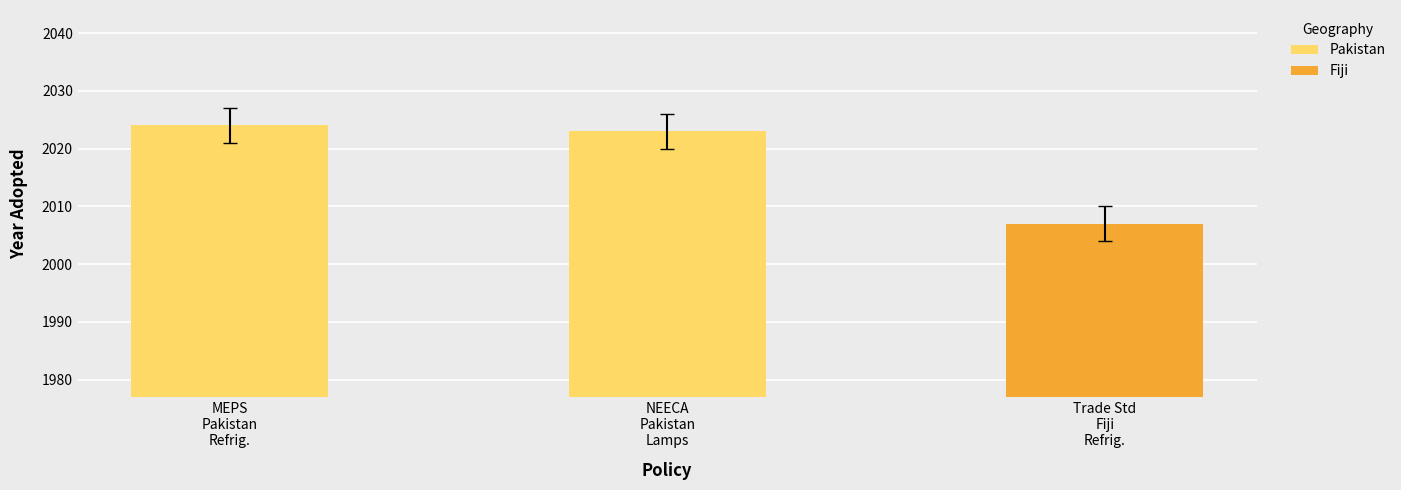

How many values in the Pakistan series are below 2024?

1